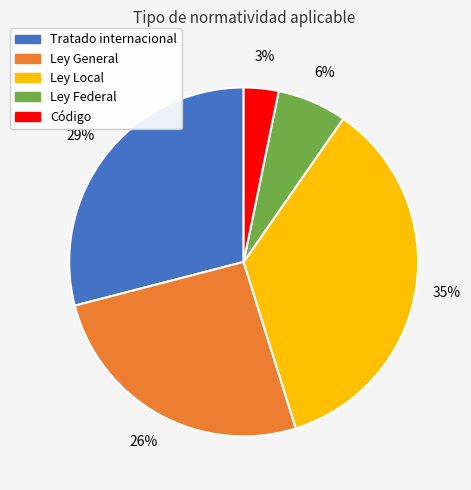

Count the number of slices in the pie.

5